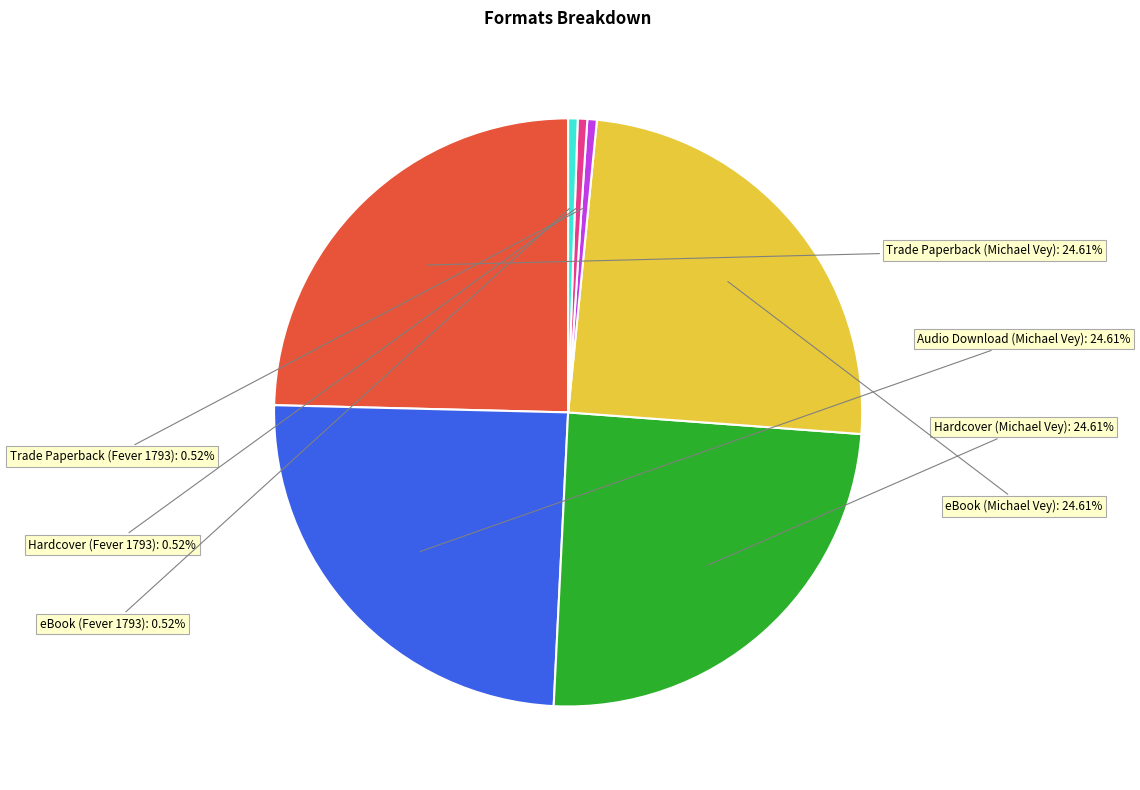

Is there any slice that represents more than half of the pie?

No